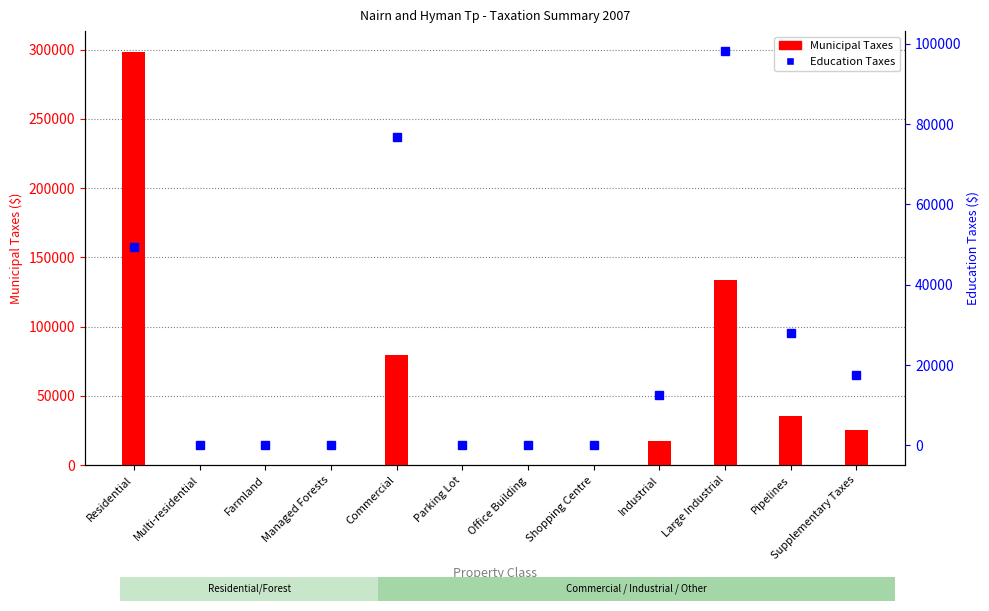

What value does the Municipal Taxes series have at Pipelines, to the nearest 100?

35100